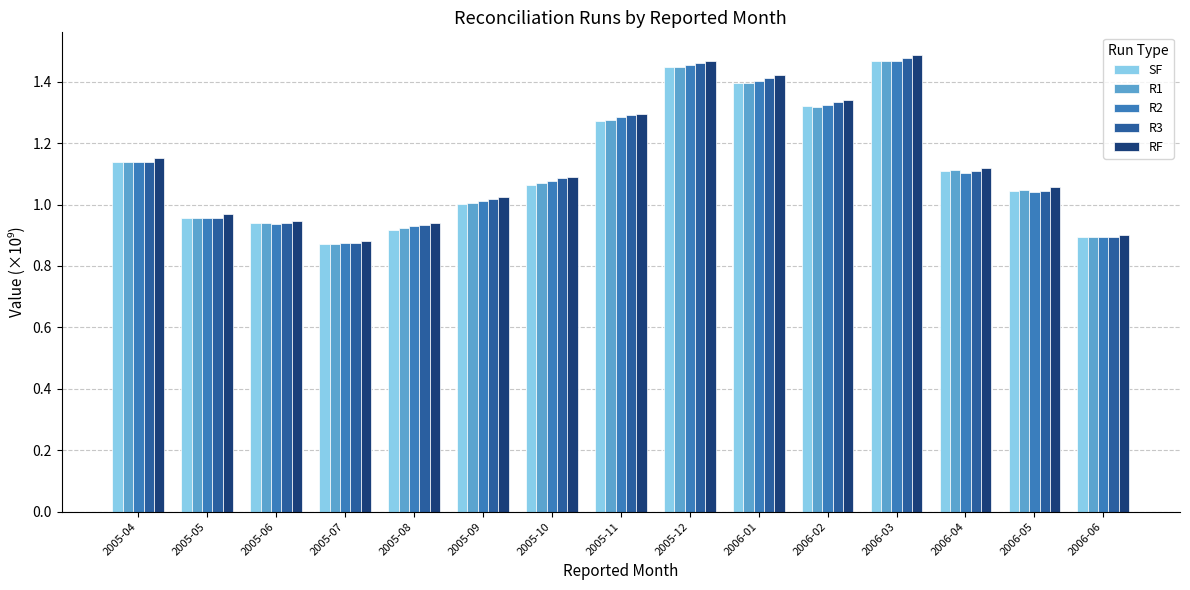

Is the value of RF at 2006-01 greater than the value of R3 at 2005-10?

Yes